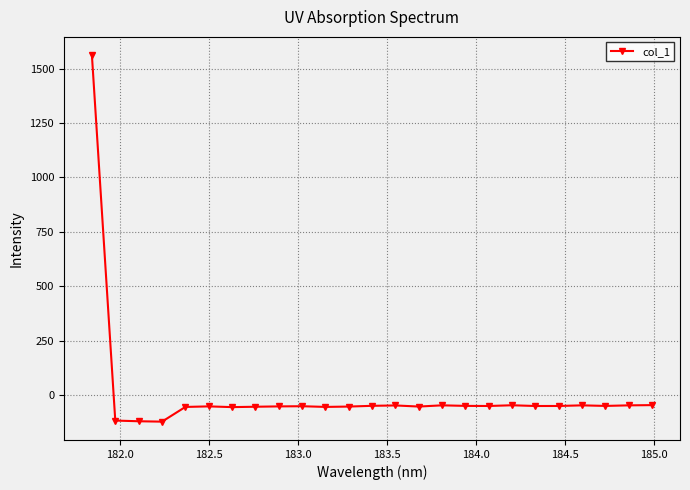

What is the minimum value shown in the chart?

-123.1